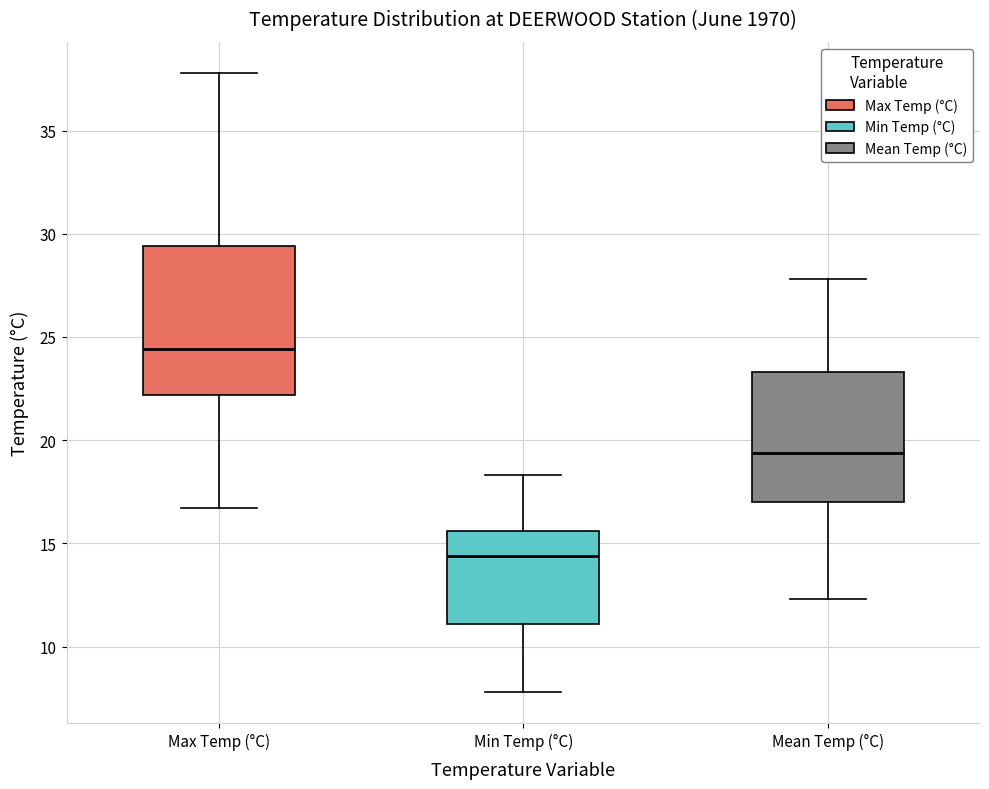

Which box's median line is the lowest?

Min Temp (°C)